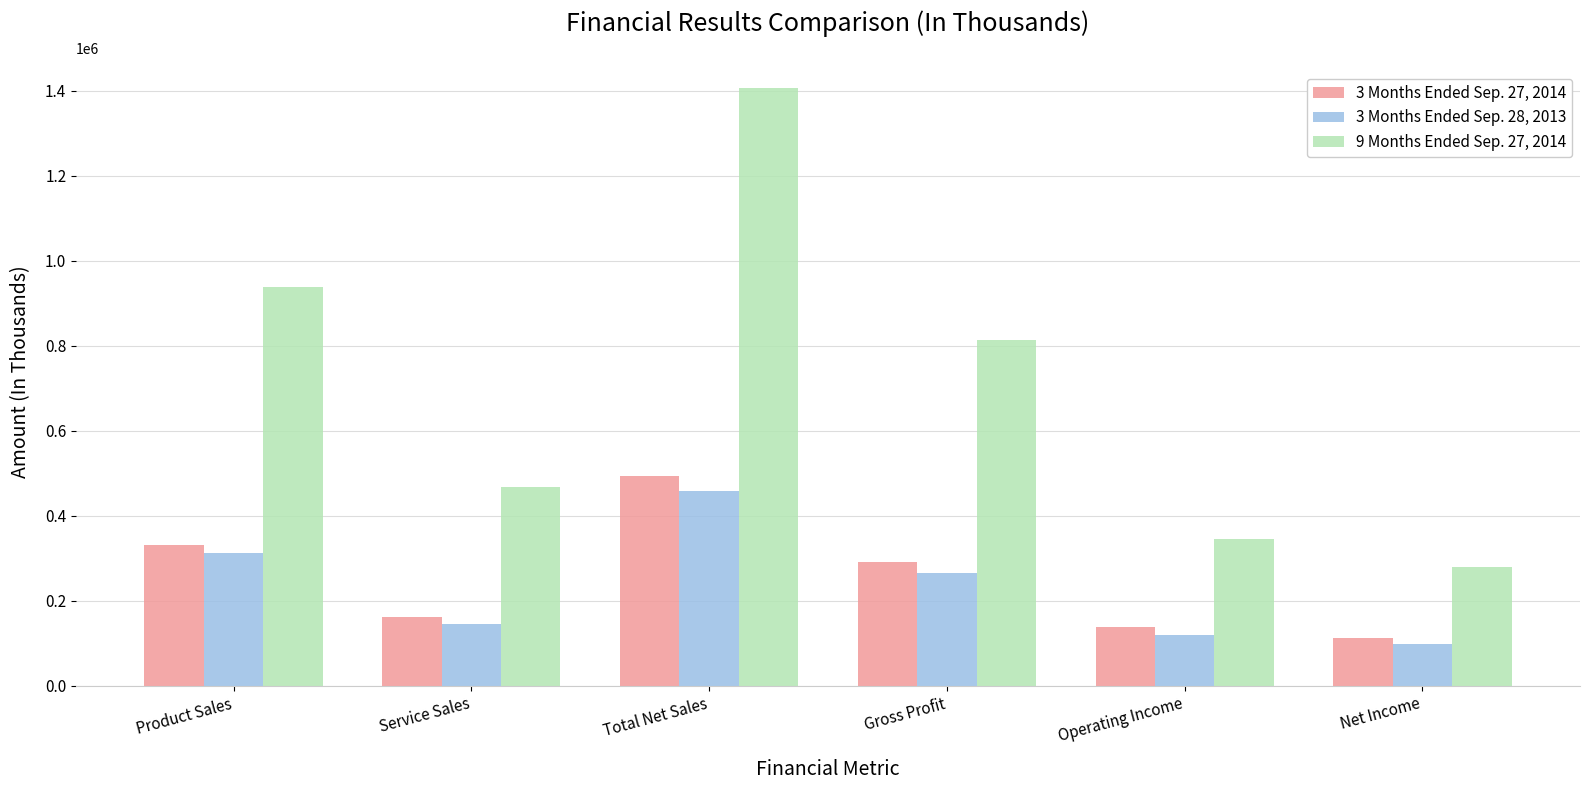

Rank the categories by 9 Months Ended Sep. 27, 2014 value from lowest to highest.

Net Income, Operating Income, Service Sales, Gross Profit, Product Sales, Total Net Sales